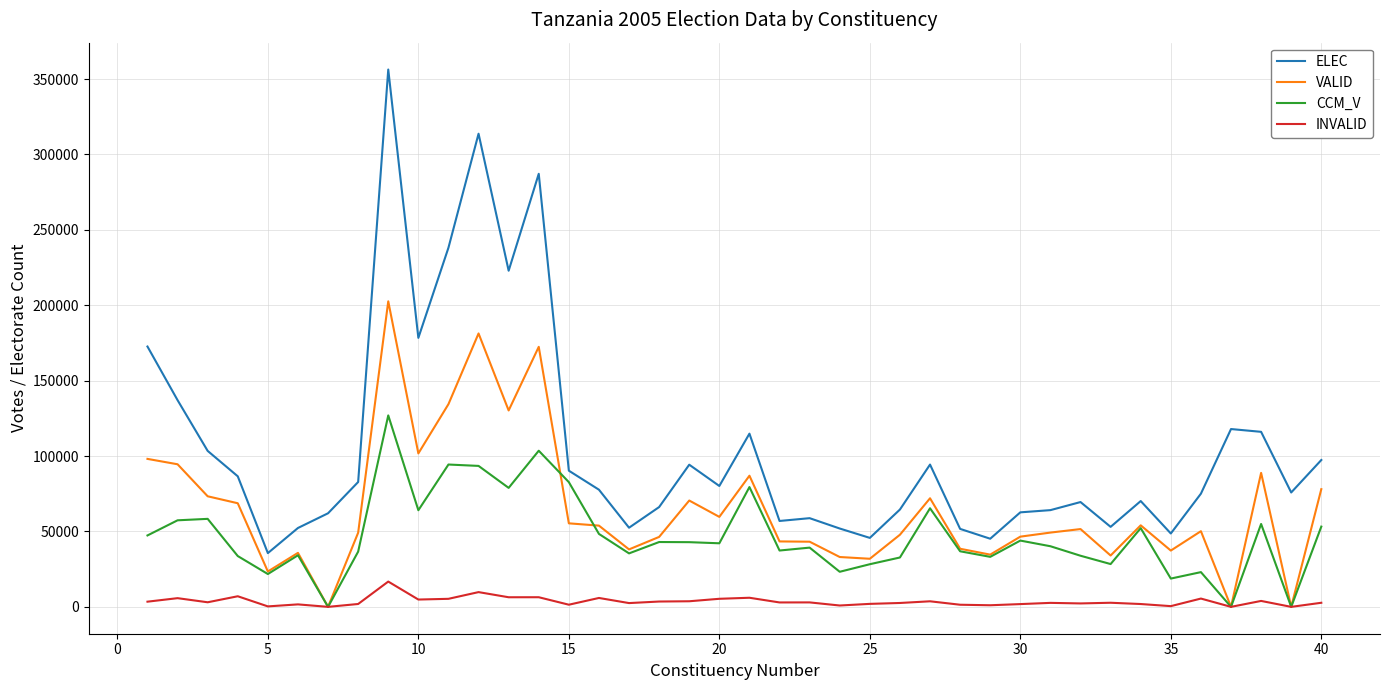

How many lines are shown in the chart?

4